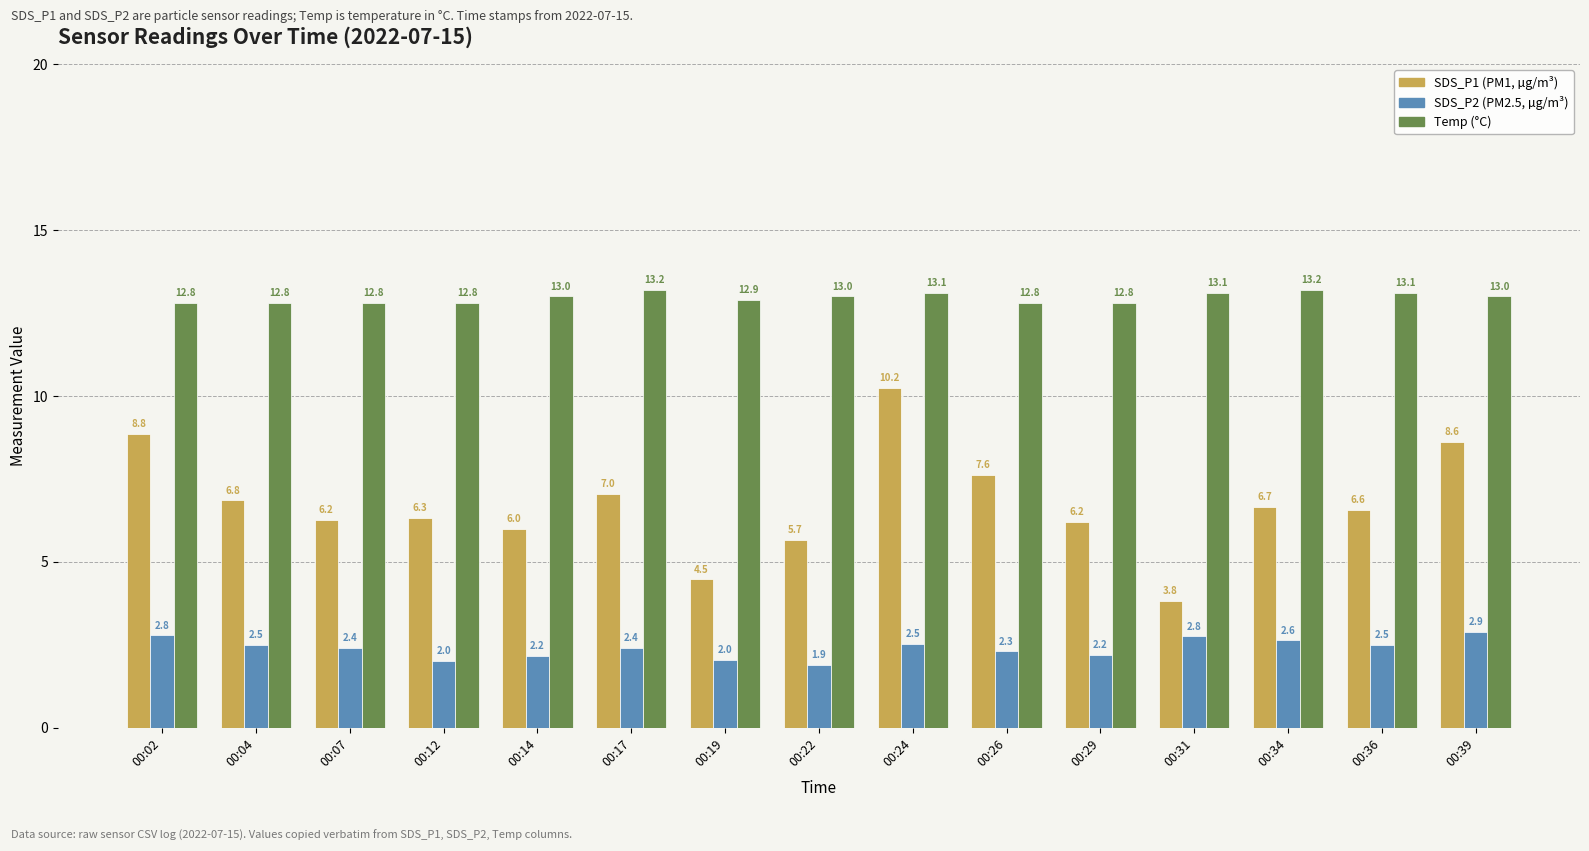

What is the spread (max minus min) of values at 00:19?

10.9